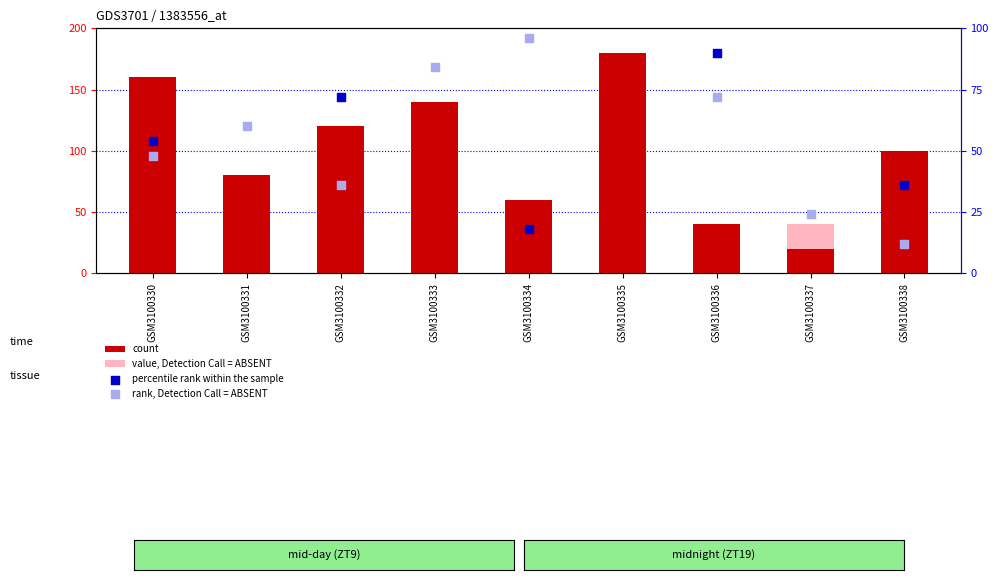

Is the value of rank, Detection Call = ABSENT at GSM3100333 greater than the value of count at GSM3100332?

No